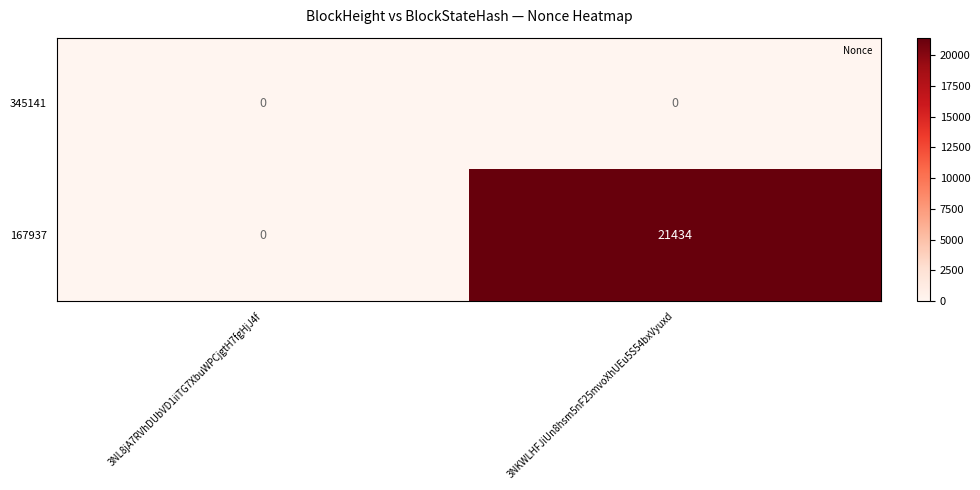

Reading right to left, list all the values displayed in this chart.

345141: 3NKWLHFJiUn8hsm5nF25mvoXhUEu5S54bxVyuxd=0	3NL8jA7RVhDUbVD1iiTG7XbuWPCjgtH7fgHjJ4f=0
167937: 3NKWLHFJiUn8hsm5nF25mvoXhUEu5S54bxVyuxd=21434	3NL8jA7RVhDUbVD1iiTG7XbuWPCjgtH7fgHjJ4f=0